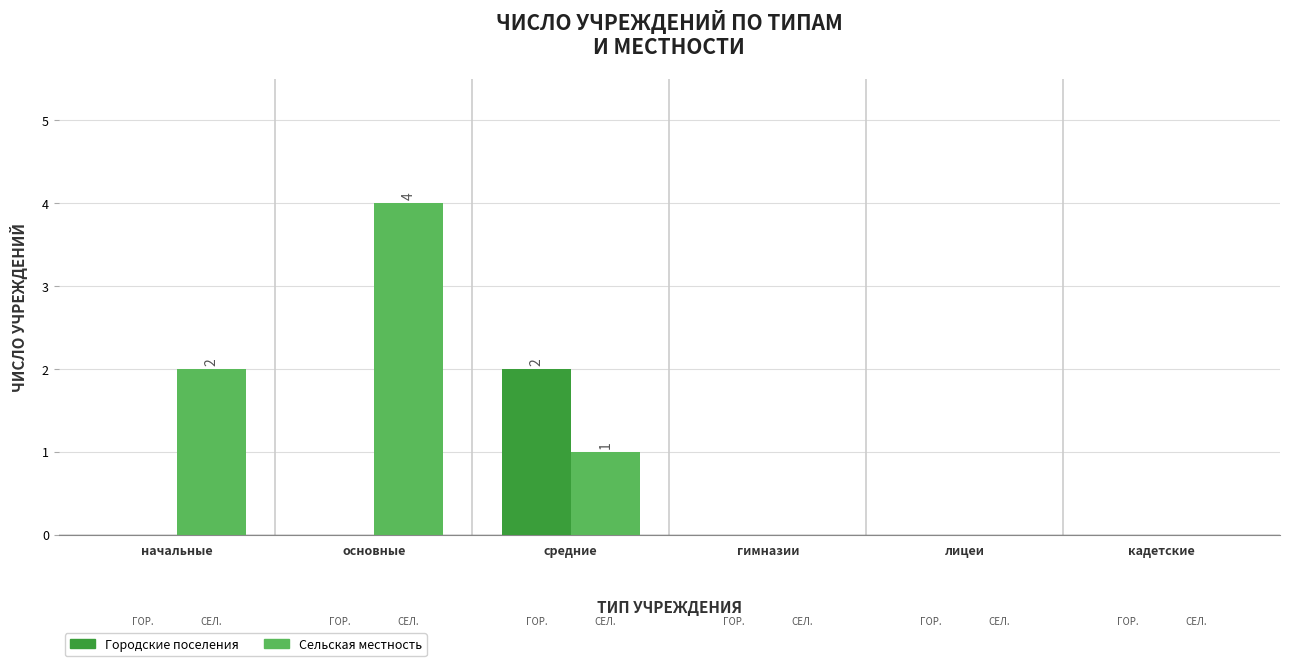

What is the sum of all Городские поселения values?

2